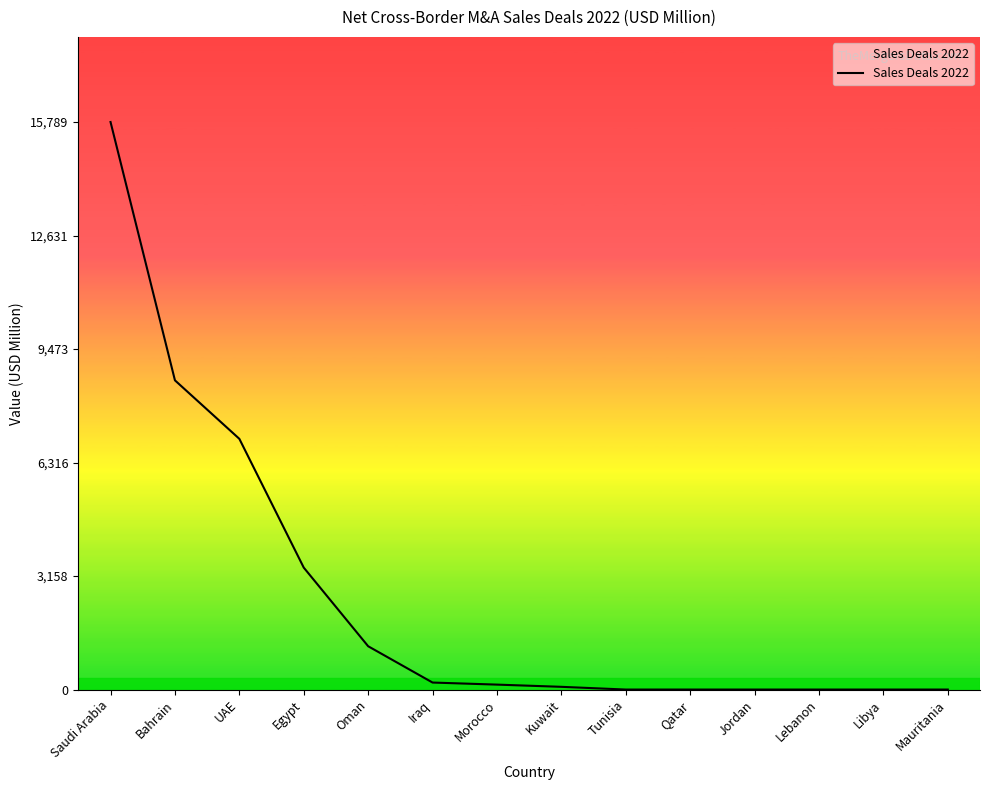

What is the change in value from Bahrain to Jordan?

-8602.2